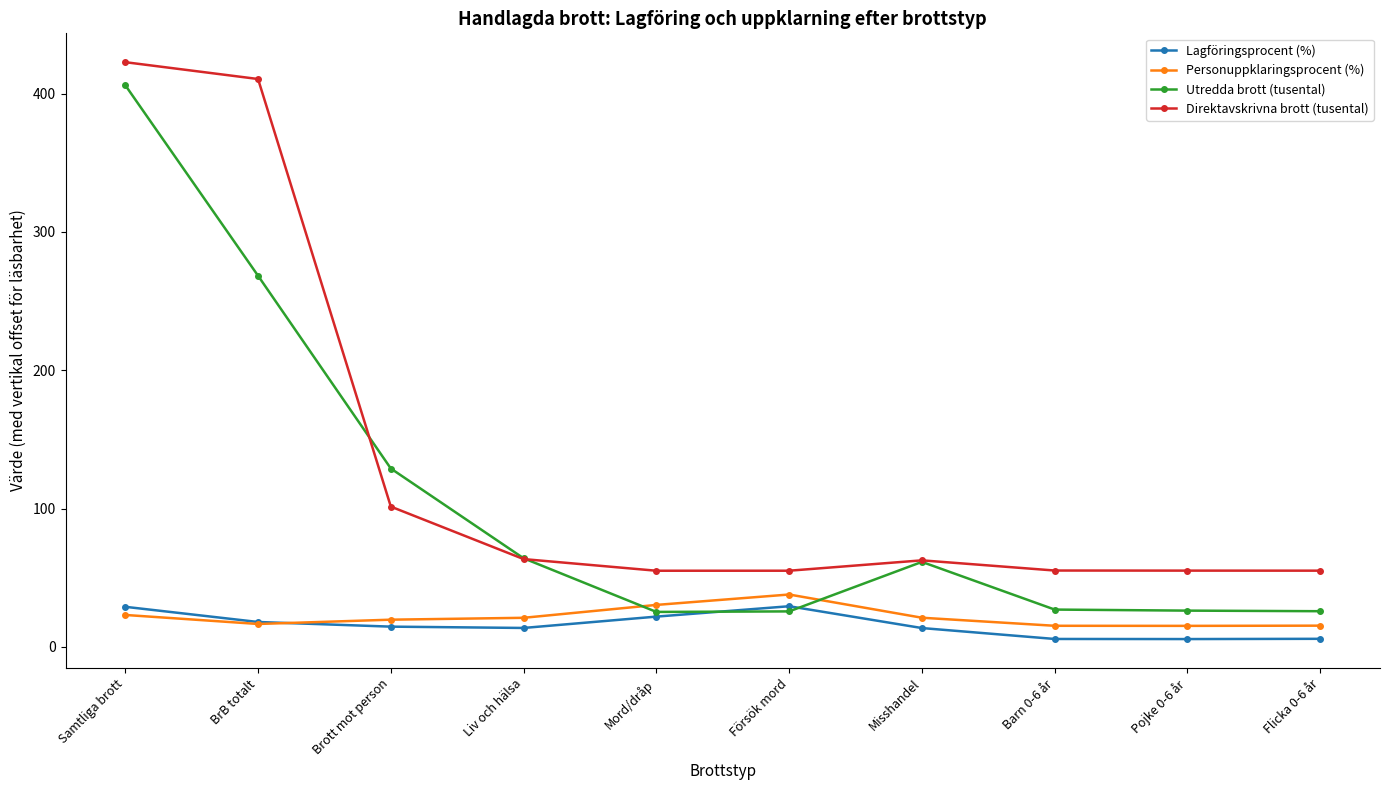

What value does the Lagföringsprocent (%) series have at Försök mord?

29.4